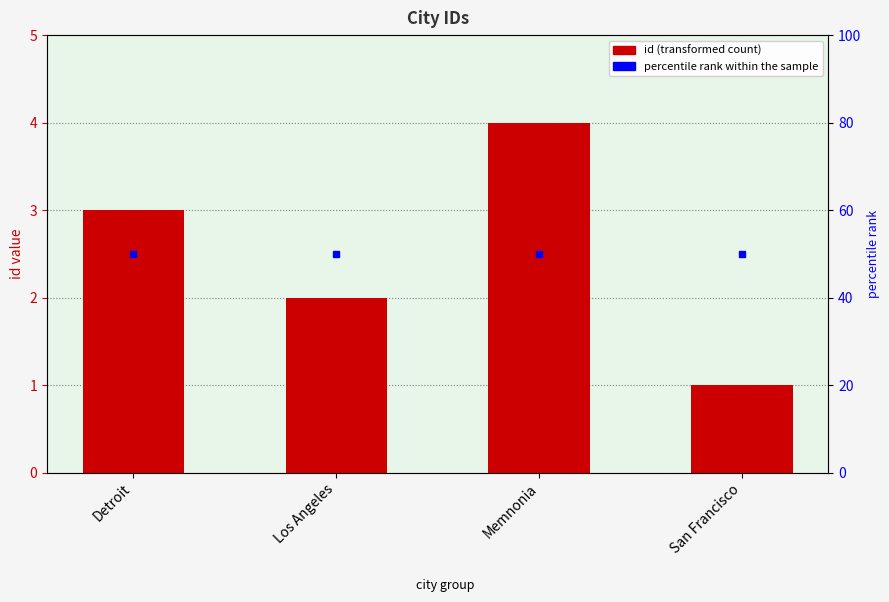

True or false: the data shows 3 at Detroit.

True